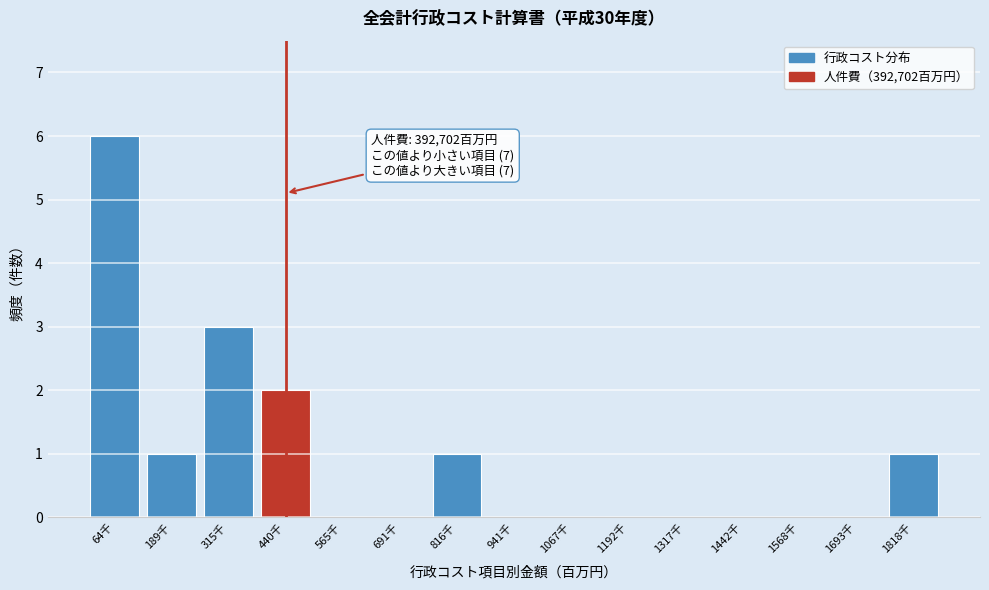

Reading left to right, what are all the values shown in this chart?

64千=6	189千=1	315千=3	440千=2	565千=0	691千=0	816千=1	941千=0	1067千=0	1192千=0	1317千=0	1442千=0	1568千=0	1693千=0	1818千=1